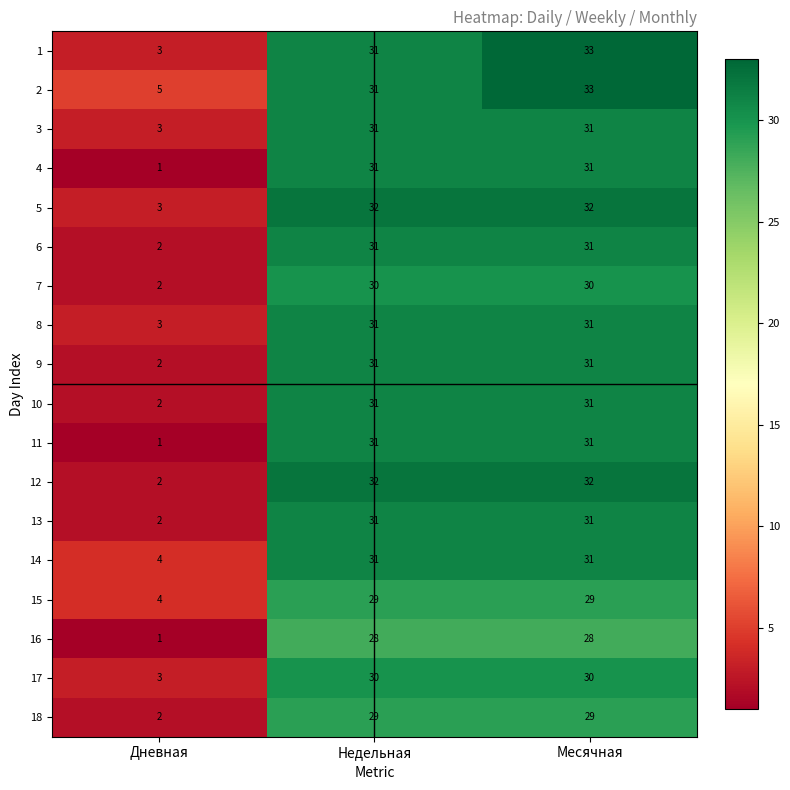

What is the smallest value displayed?

1